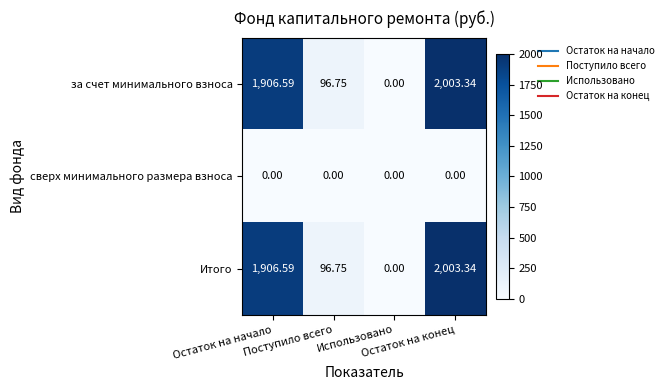

What is the maximum value shown in the chart?

2003.3